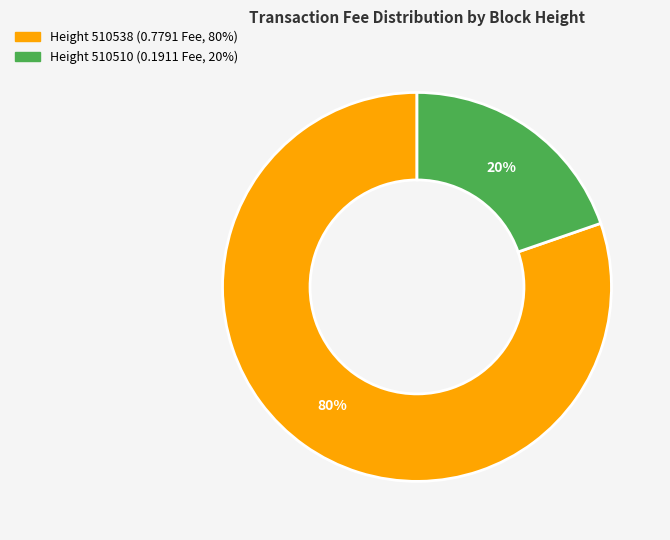

Is there any slice that represents more than half of the pie?

Yes